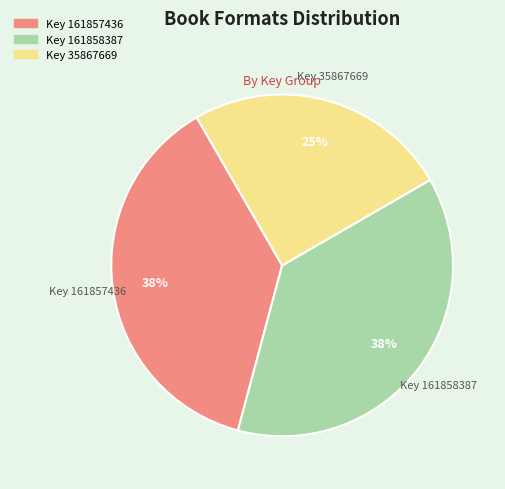

To the nearest percent, what is the average slice percentage?

33%